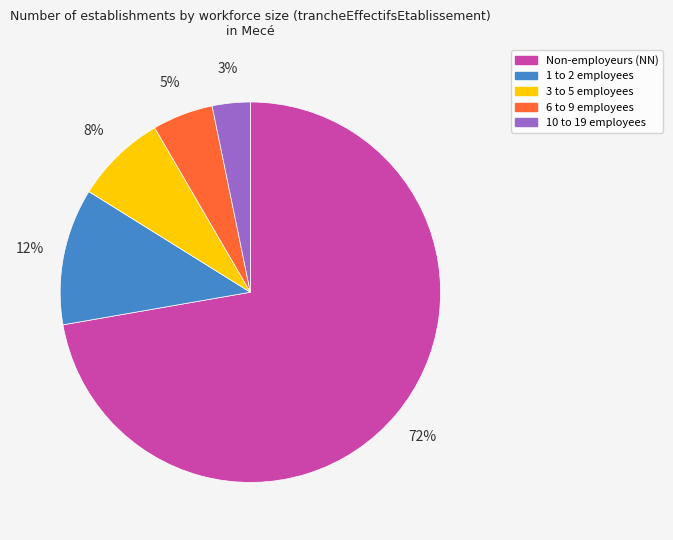

How many segments does this pie chart have?

5